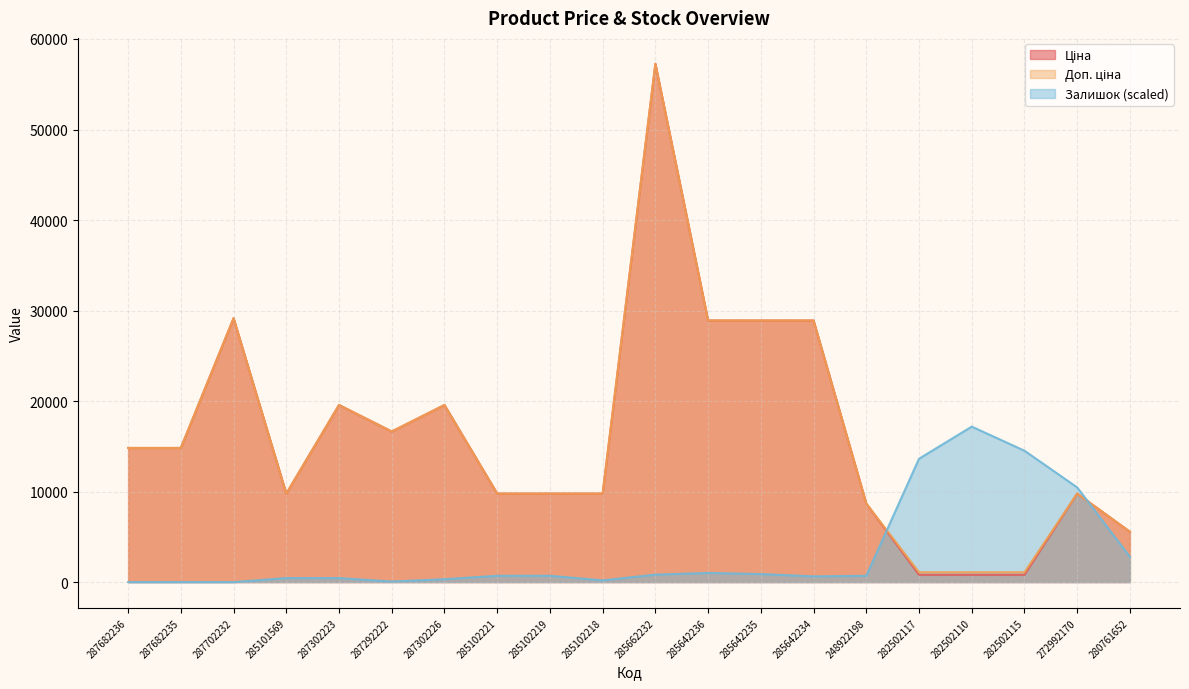

List the labels in order of Залишок value, largest first.

282502110, 282502115, 282502117, 272992170, 280761652, 285642236, 285642235, 285662232, 285102221, 285102219, 248922198, 285642234, 285101569, 287302223, 287302226, 285102218, 287292222, 287682236, 287682235, 287702232